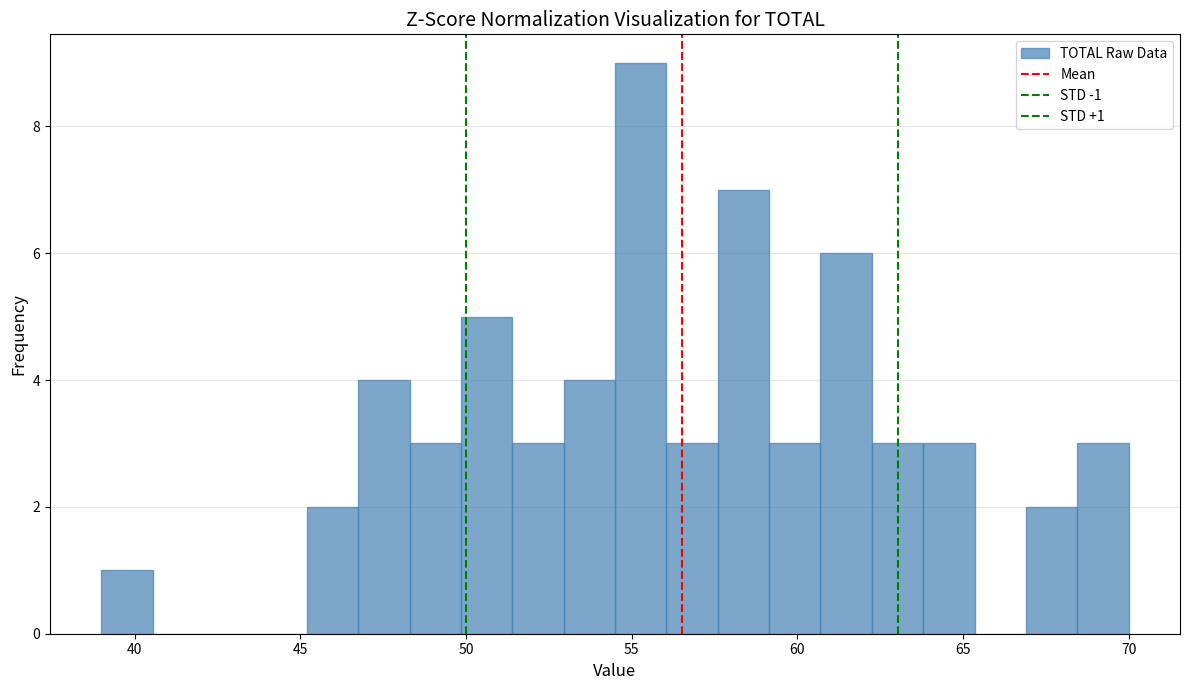

Around what value on the x-axis is the tallest bar? Give the approximate position of its centre, as read against the axis.

55.5